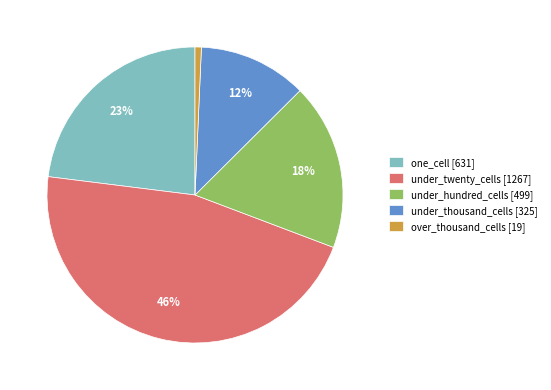

Combined, do under_twenty_cells [1267] and one_cell [631] account for over 50%?

Yes